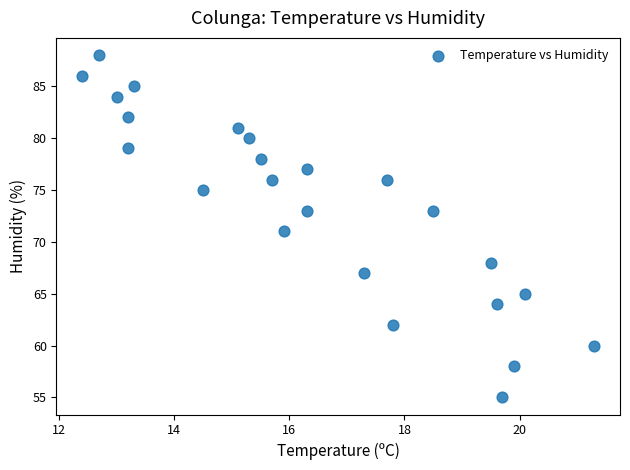

What is the range of Y values (max minus min)?

33